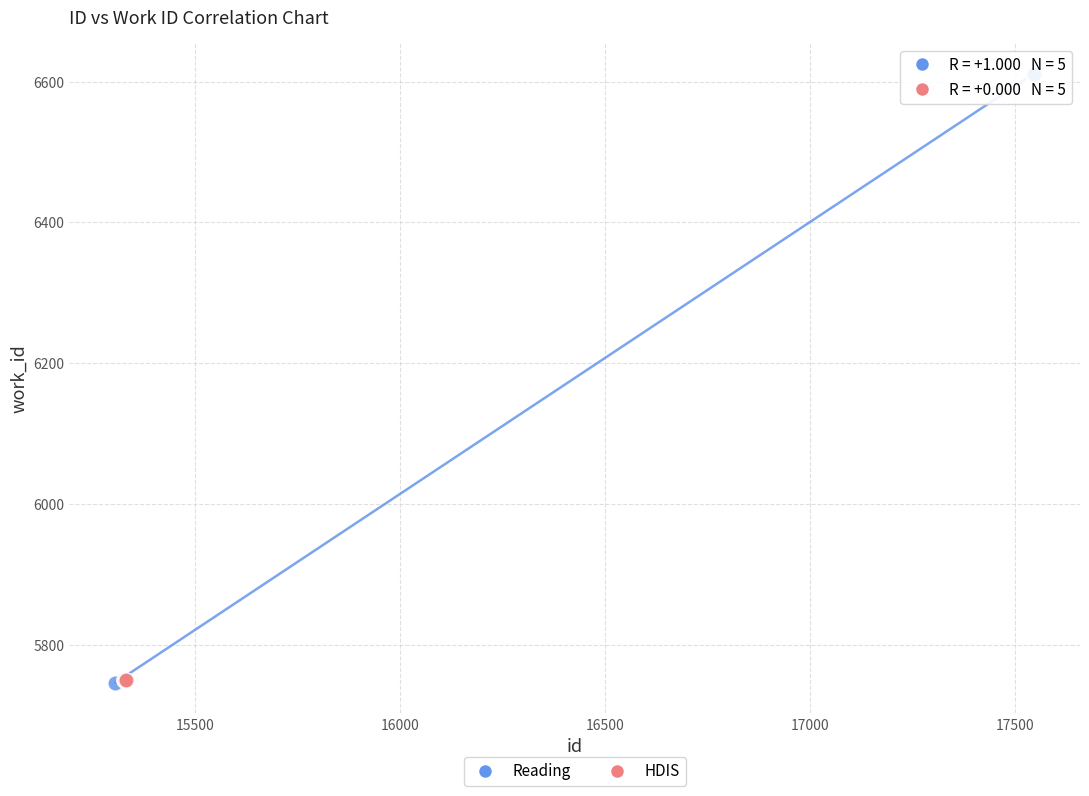

What are all the series names shown in the legend?

Reading, HDIS